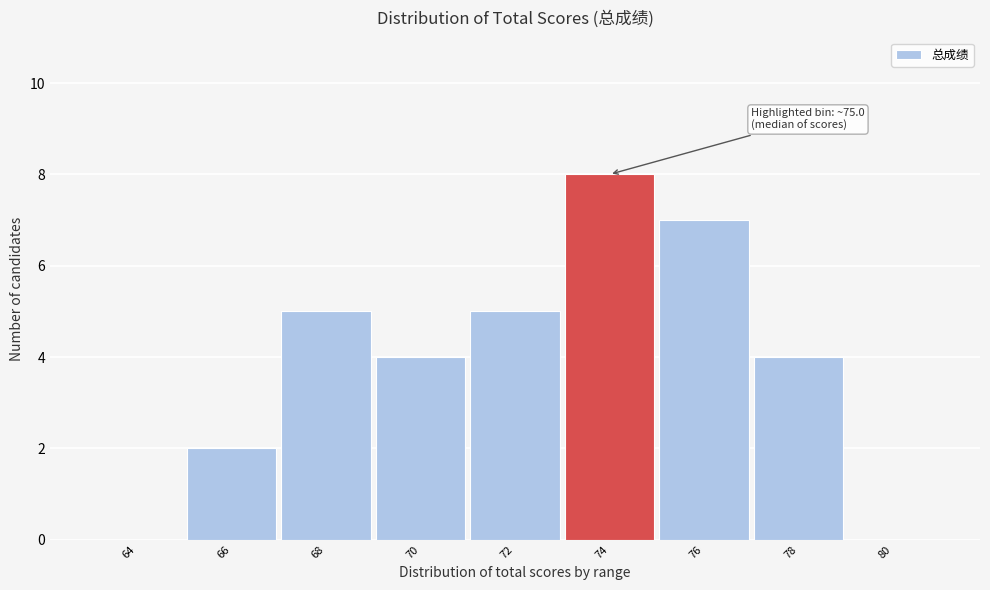

Reading left to right, transcribe all the data shown in this chart.

64=0	66=2	68=5	70=4	72=5	74=8	76=7	78=4	80=0